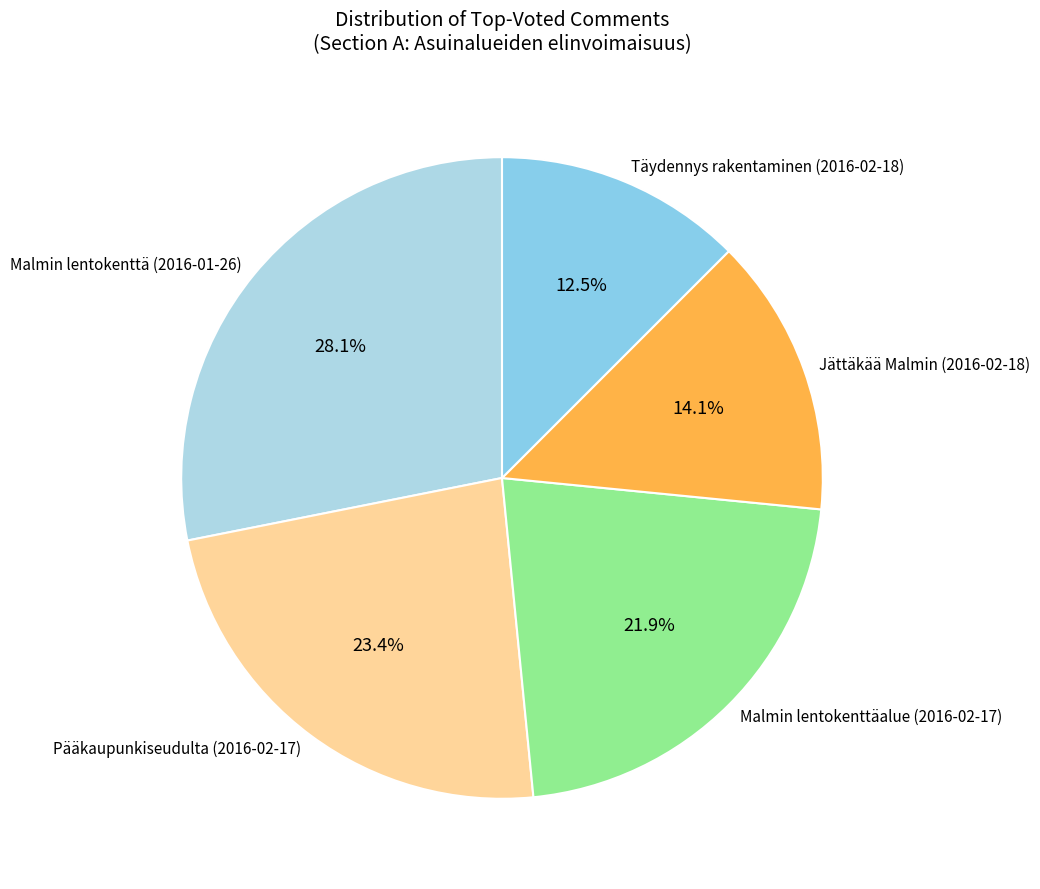

To the nearest percent, what portion does Jättäkää Malmin (2016-02-18) represent?

14%